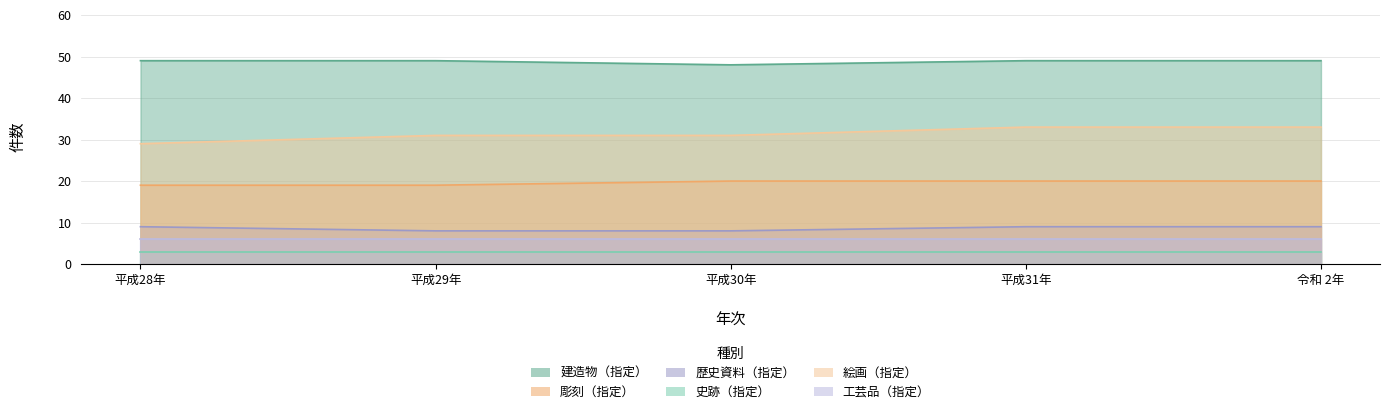

At how many categories does at least one series exceed 35?

5